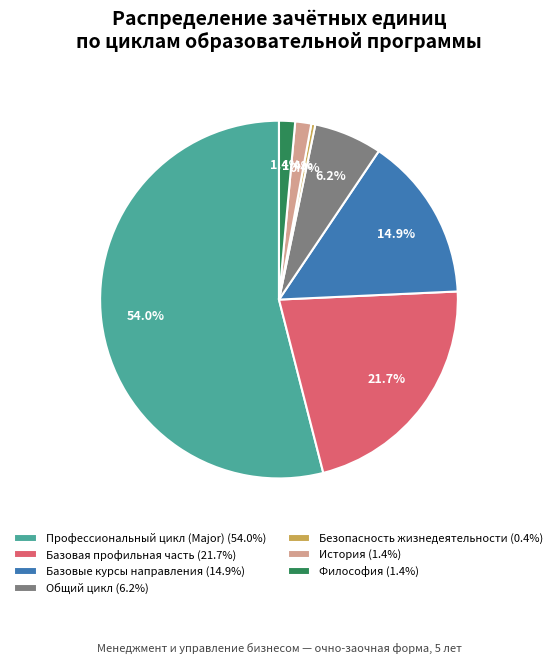

Which category has the smallest portion of the pie?

Безопасность жизнедеятельности (0.4%)